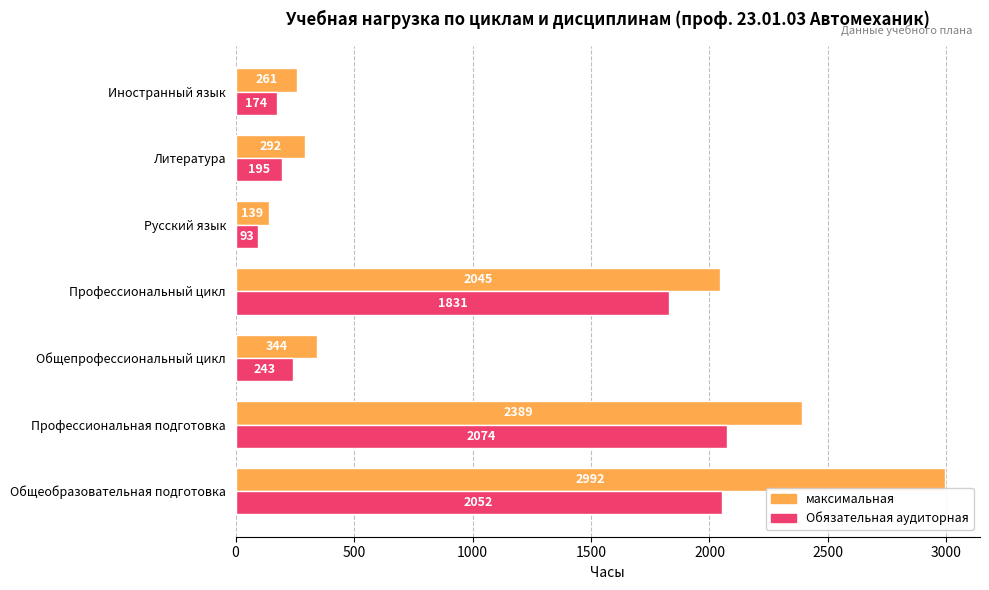

Which series has the largest range (max minus min)?

максимальная